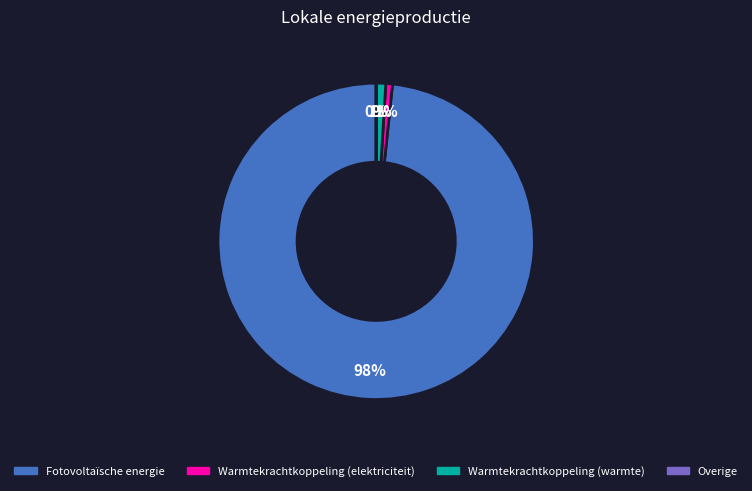

True or false: Warmtekrachtkoppeling (elektriciteit) accounts for 11% of the total.

False